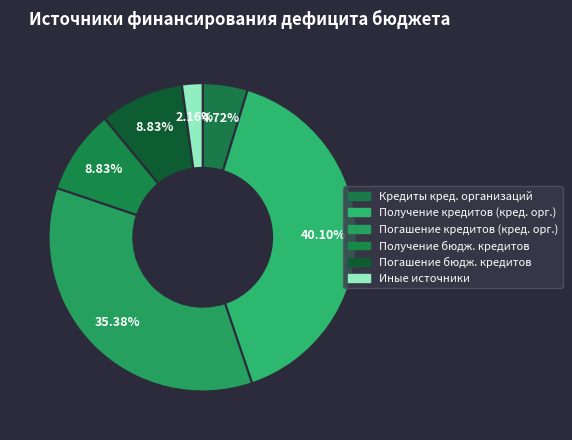

To the nearest percent, what is the average slice percentage?

17%